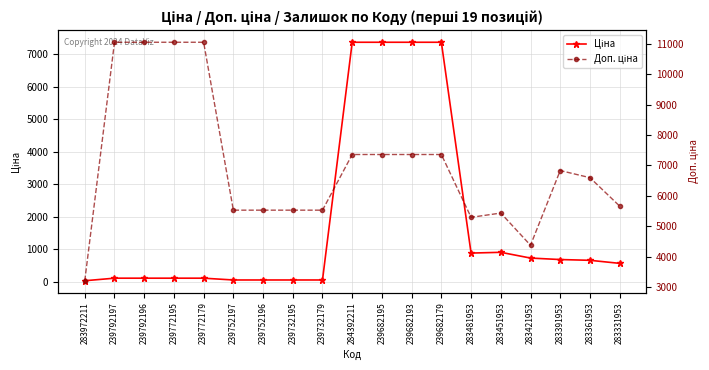

What is the difference between the Доп. ціна values at 283972211 and 239792197?

7850.0